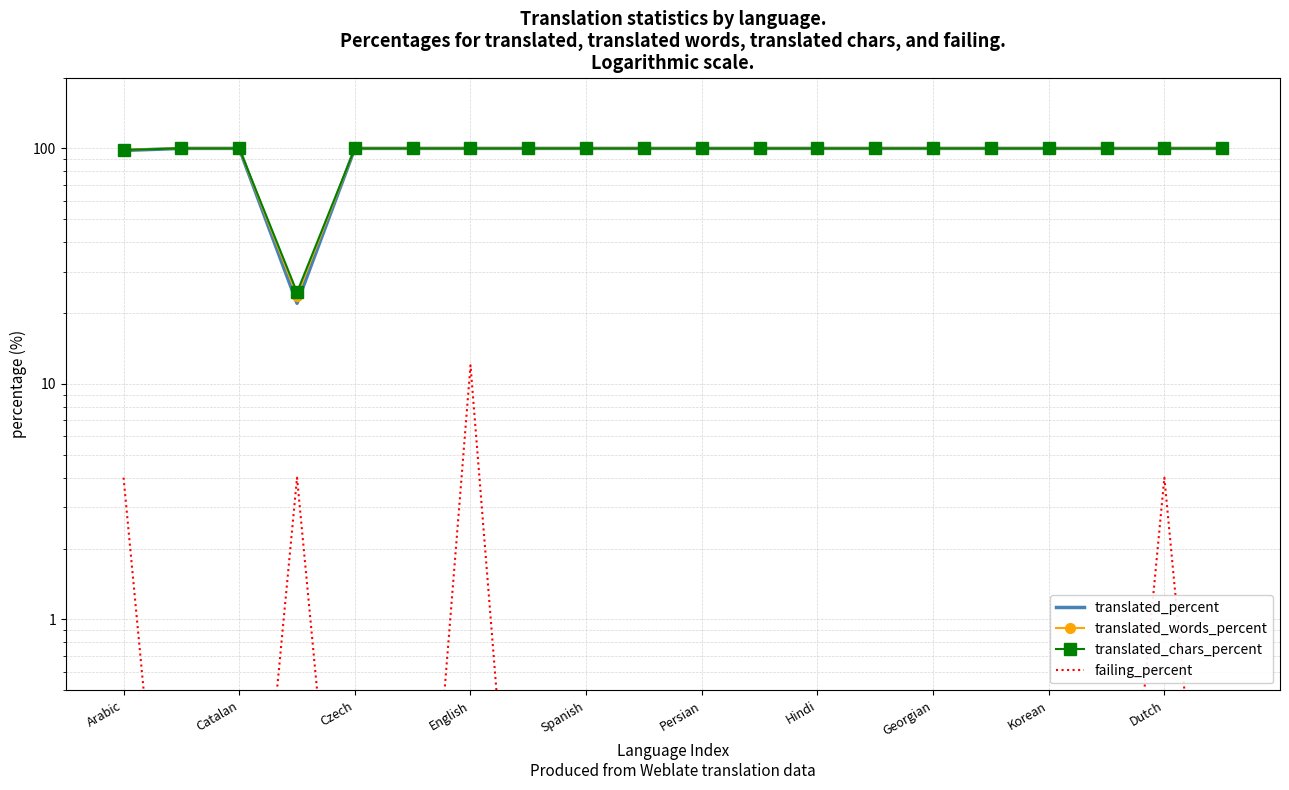

Between Czech and Persian, which series saw the biggest shift?

translated_percent